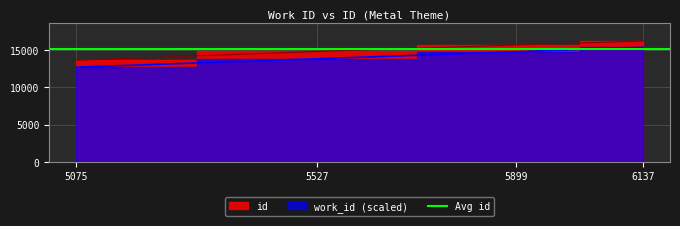

True or false: work_id and id cross at least once.

False